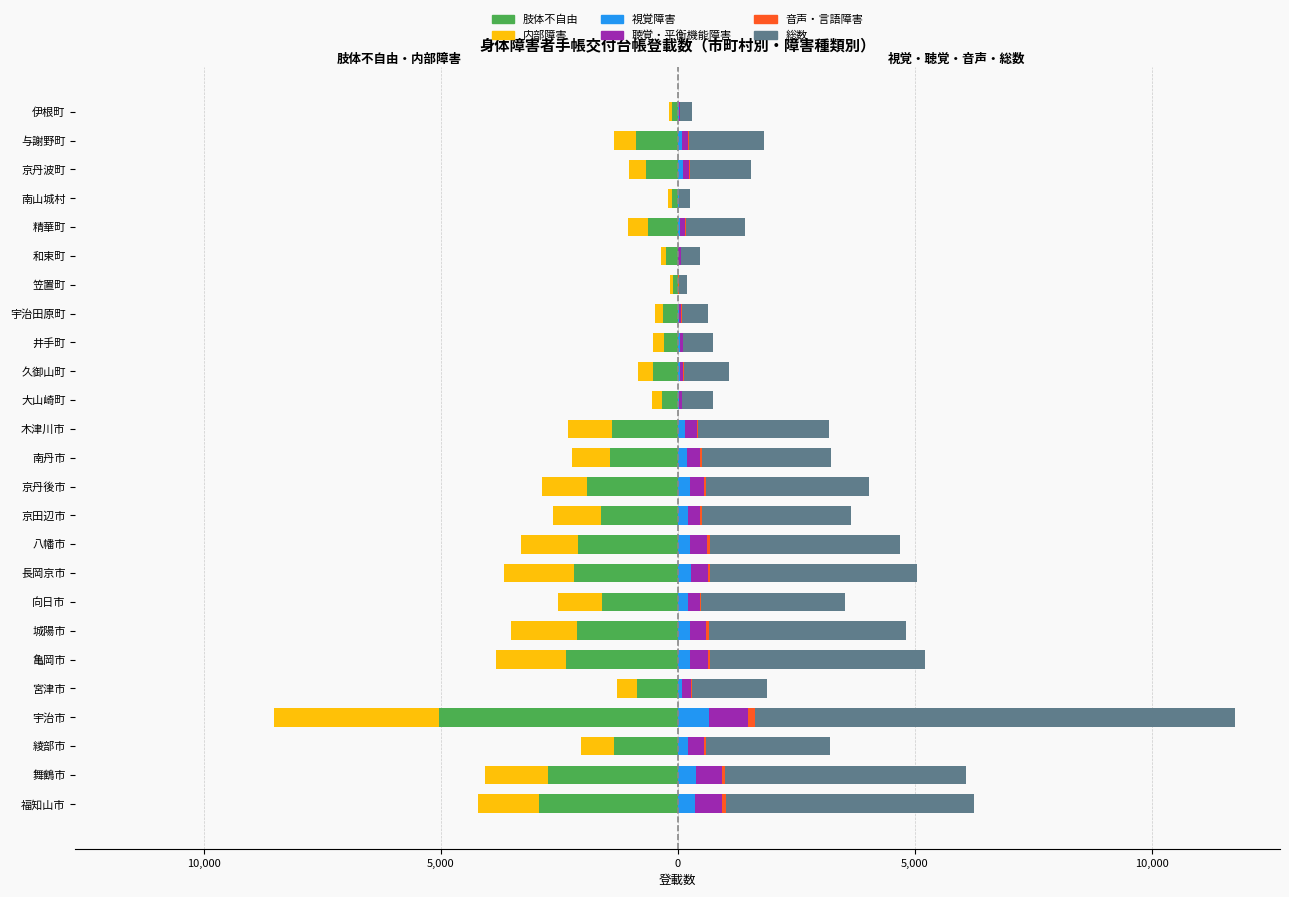

What is the value of the 聴覚・平衡機能障害 bar at the 18th from the left?

40